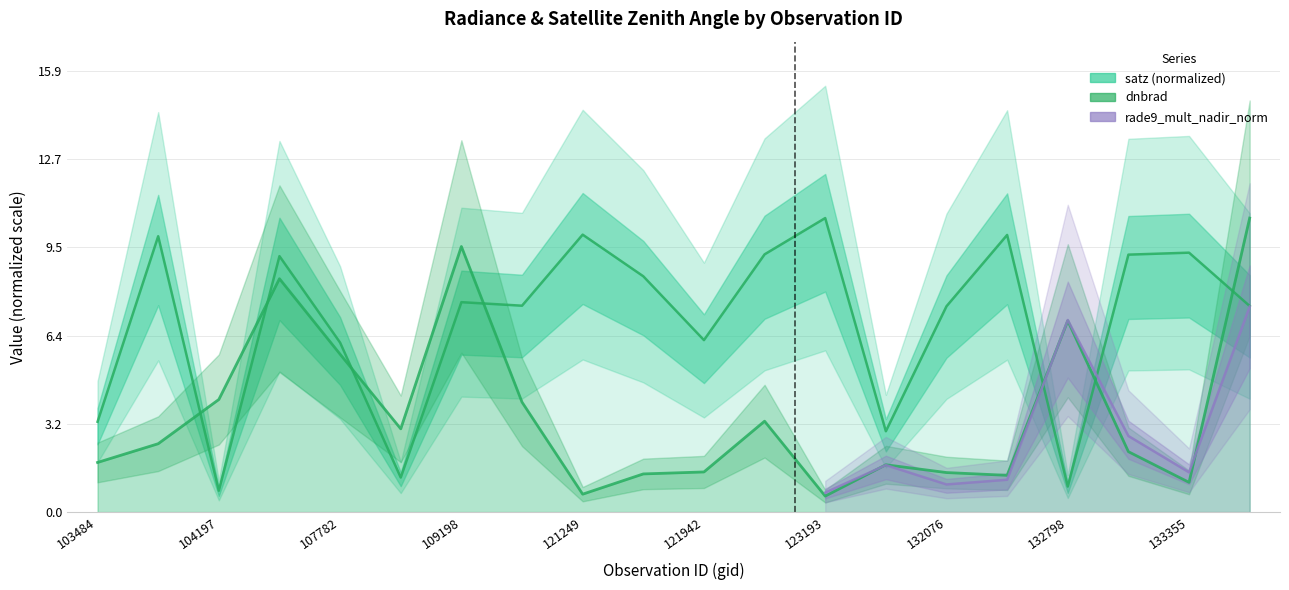

What is the difference between the maximum and second lowest values in the dnbrad series?

10.0